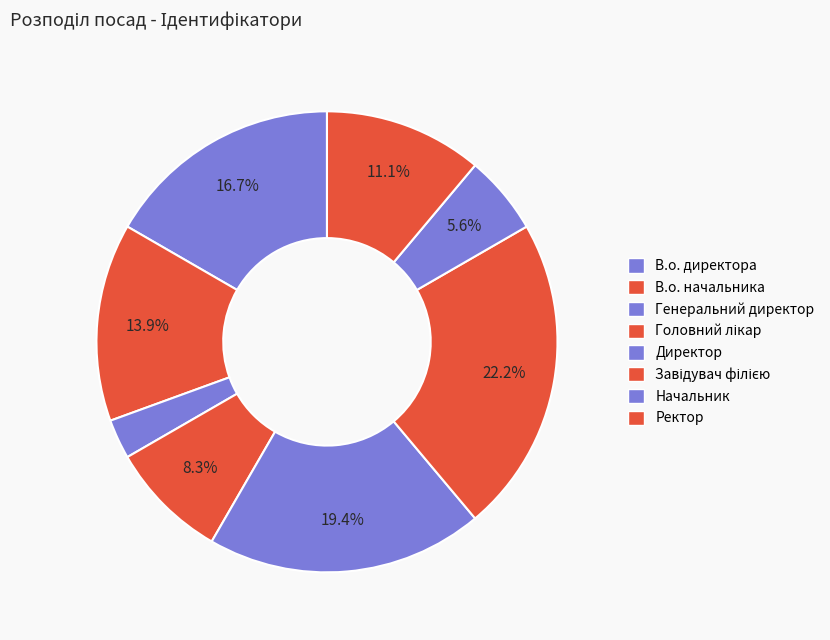

What percentage is the Начальник slice, to the nearest percent?

6%